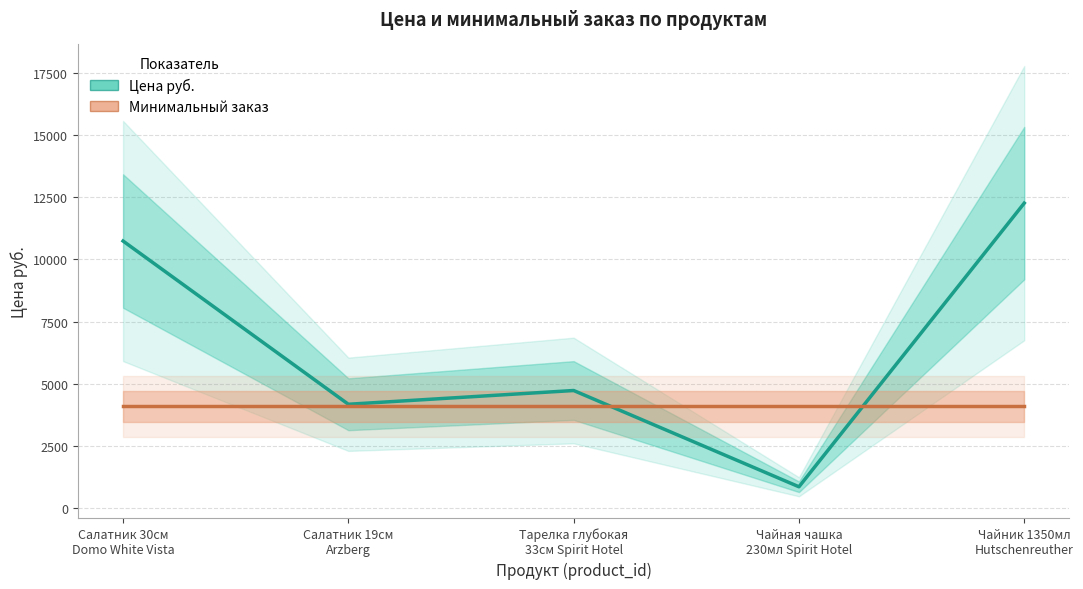

What is the value of the 1st point from the left?

10740.0